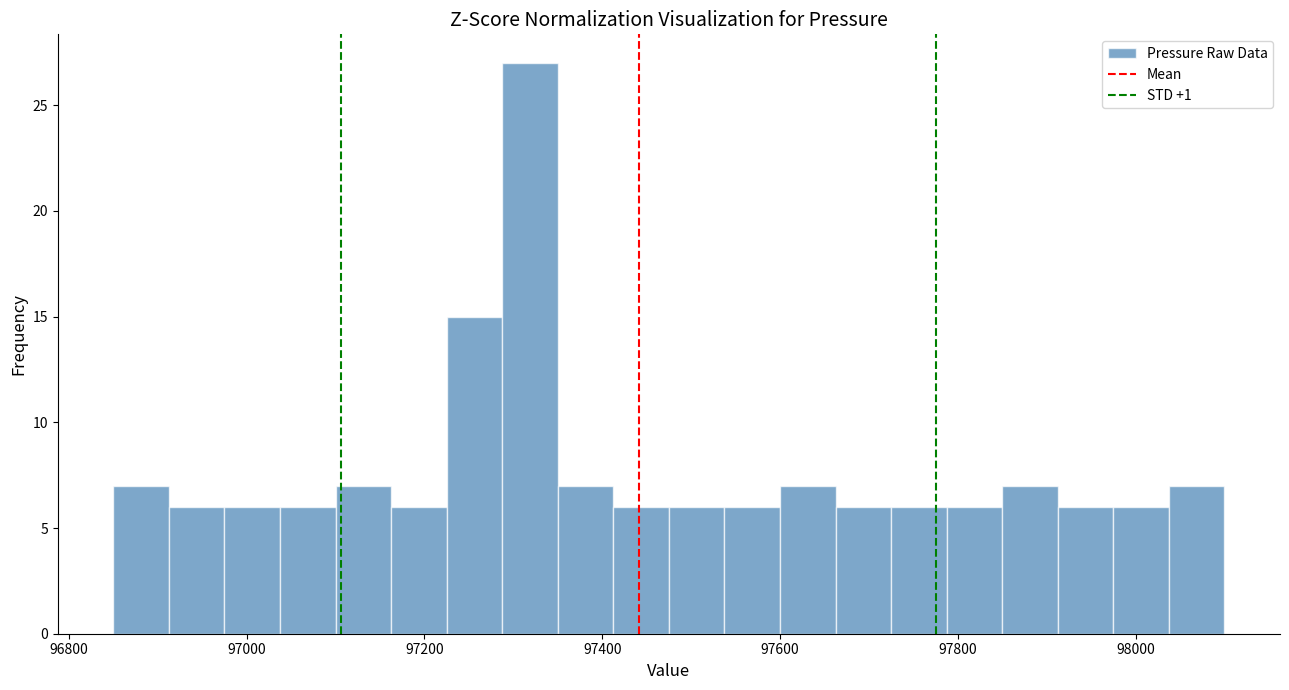

Read against the x-axis, roughly where is the centre of the tallest bar?

97320